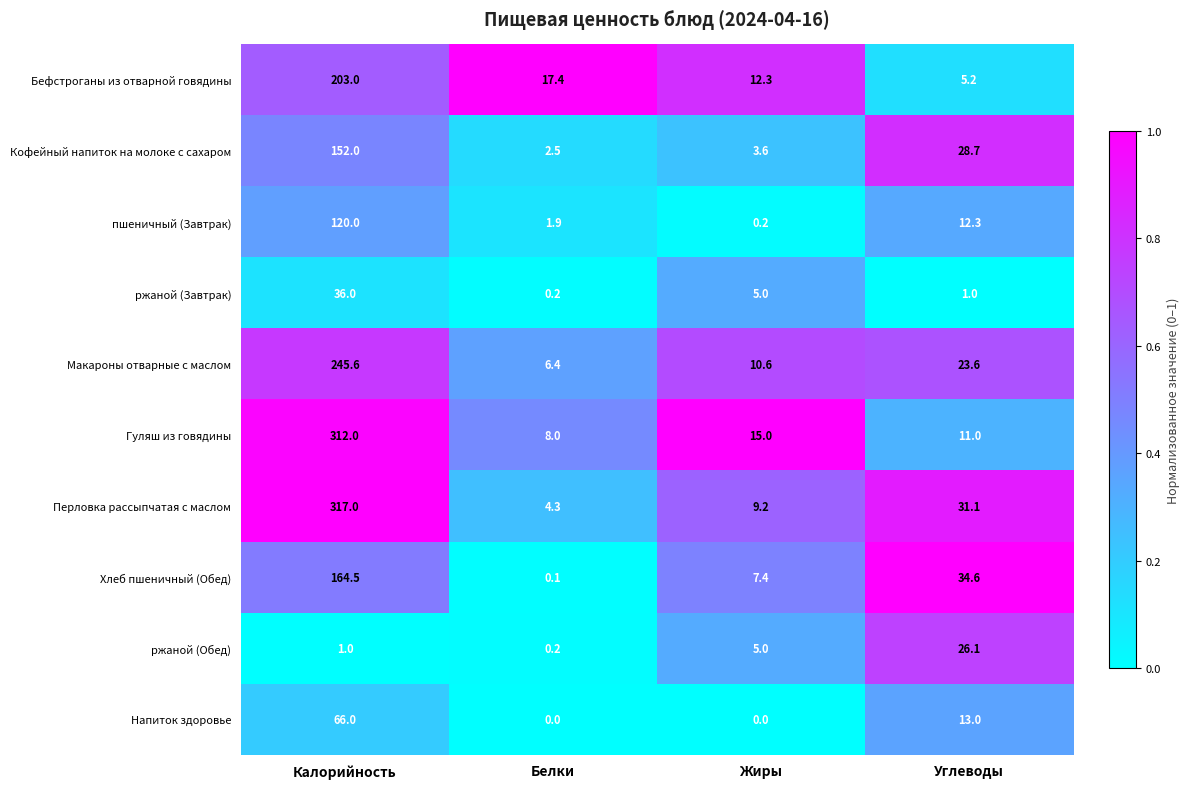

The ржаной (Завтрак) series shows 0.2 at Белки. True or false?

True